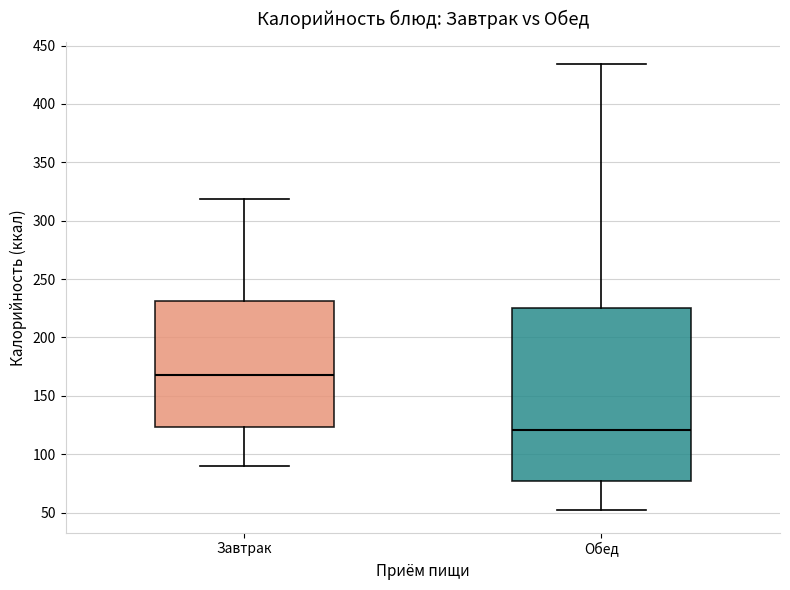

Where does the lower whisker of the box for Обед end on the y-axis? The values are not printed on the chart, so give them approximately, as read against the axis.

50